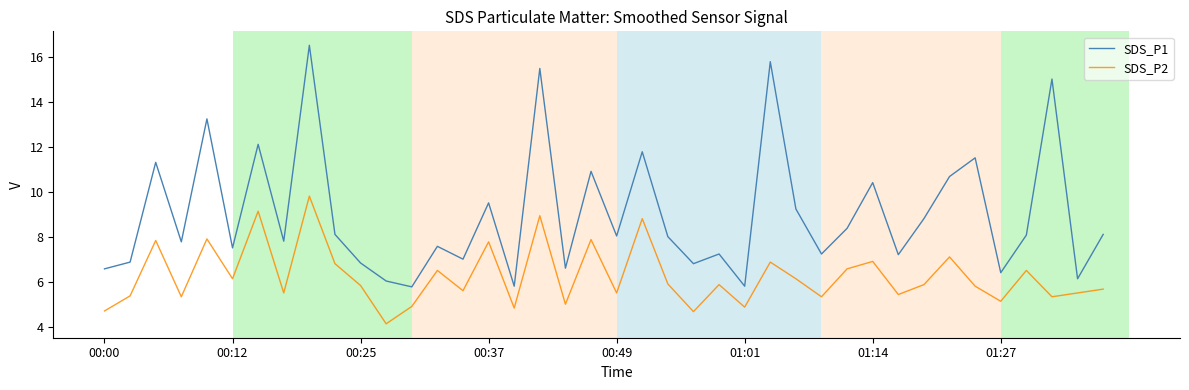

Which series has the widest spread of values?

SDS_P1